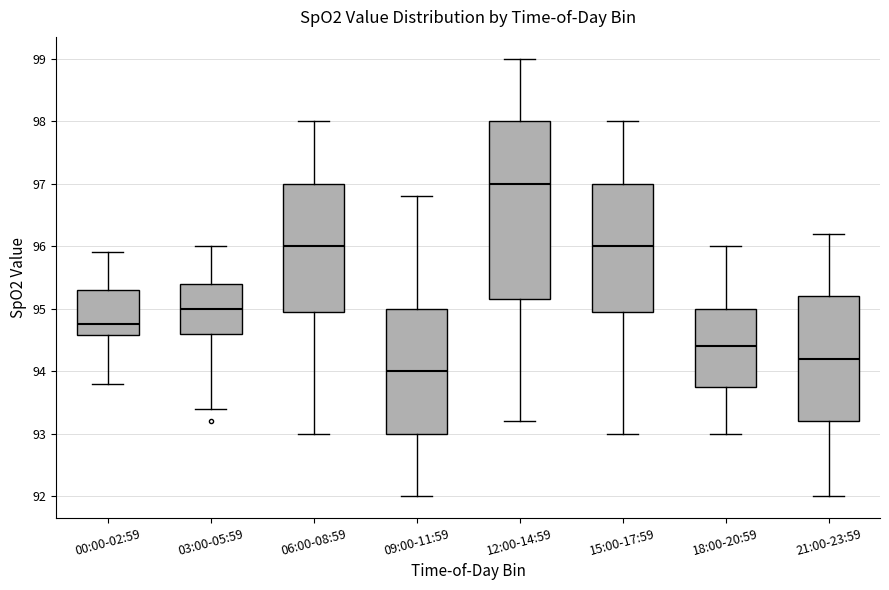

Which box has the lowest median line?

09:00-11:59